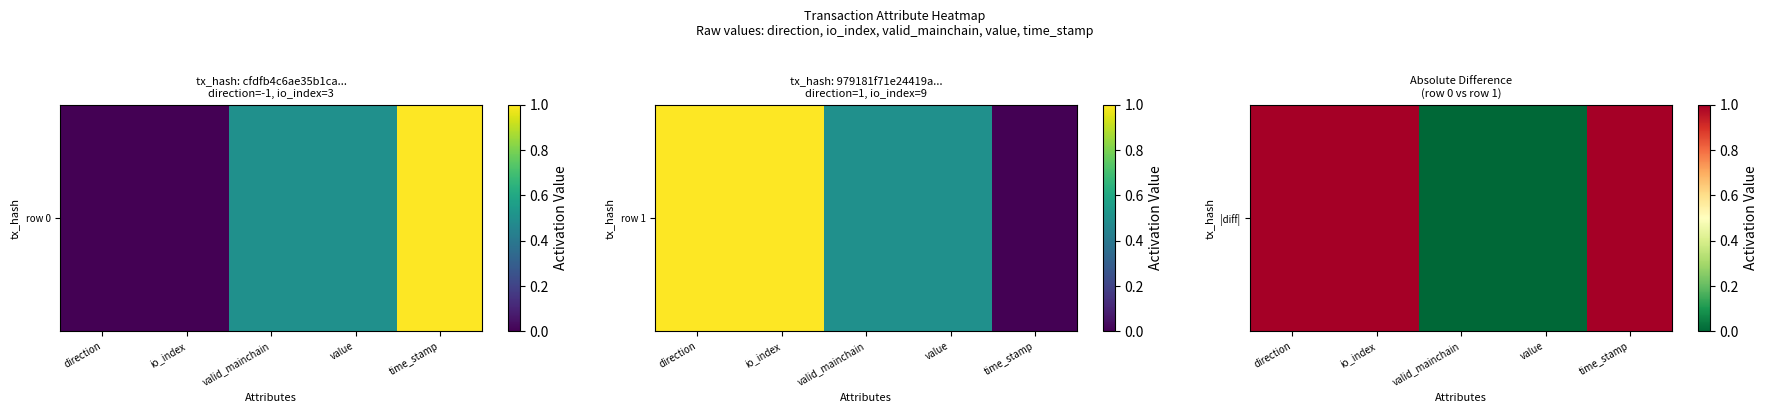

Rank the categories by value from lowest to highest.

valid_mainchain, value, direction, io_index, time_stamp